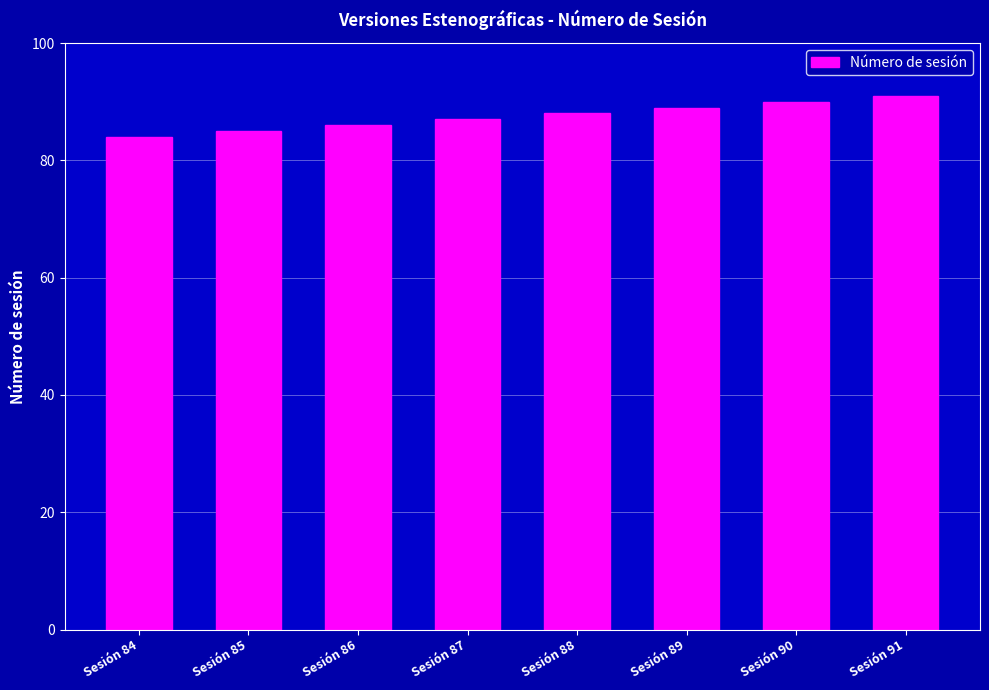

Reading left to right, what are all the values shown in this chart?

84	85	86	87	88	89	90	91